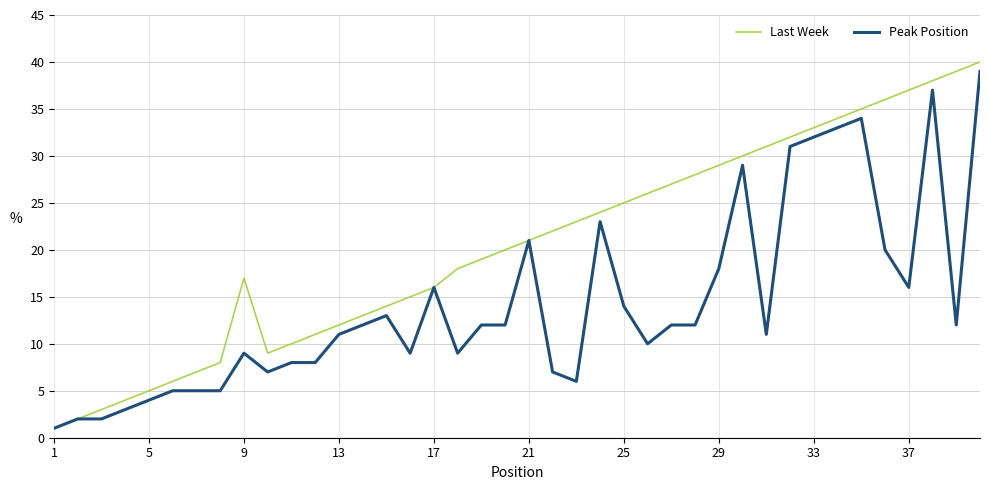

Which series has the largest range (max minus min)?

Last Week